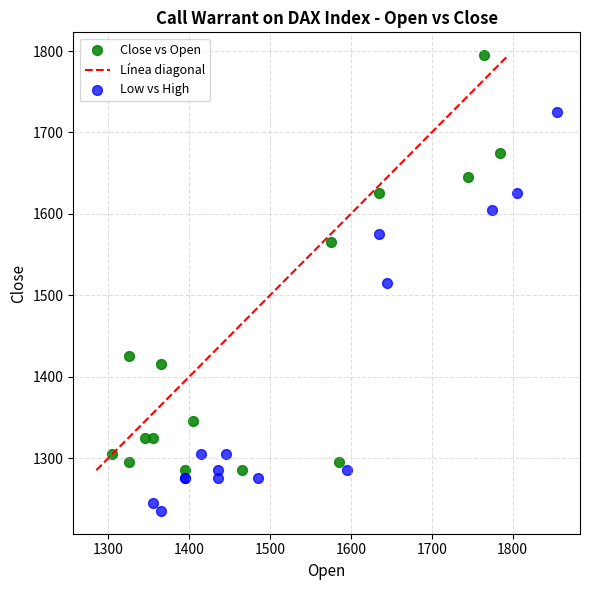

Which series has the largest Y range (max minus min)?

Close vs Open